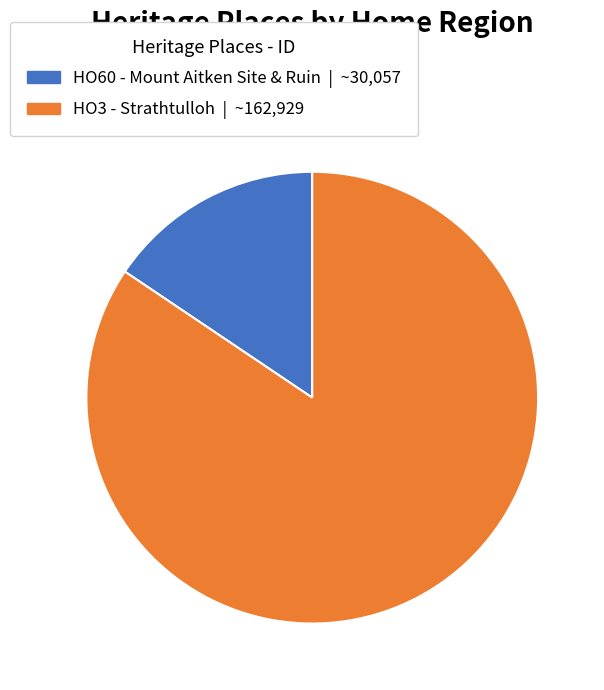

How many slices are in this pie chart?

2